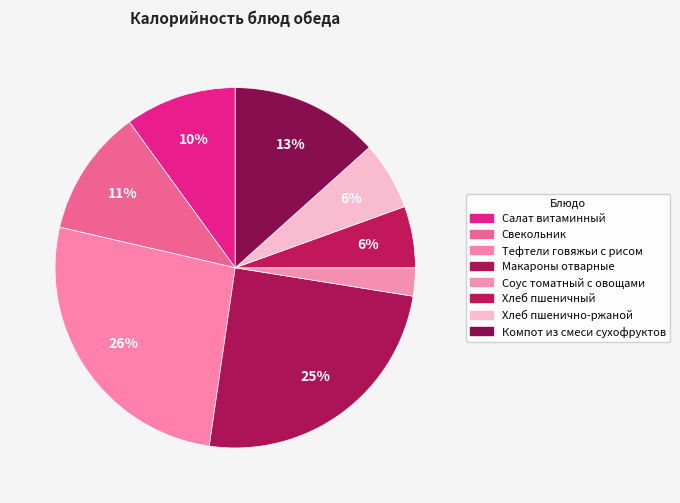

How many segments does this pie chart have?

8